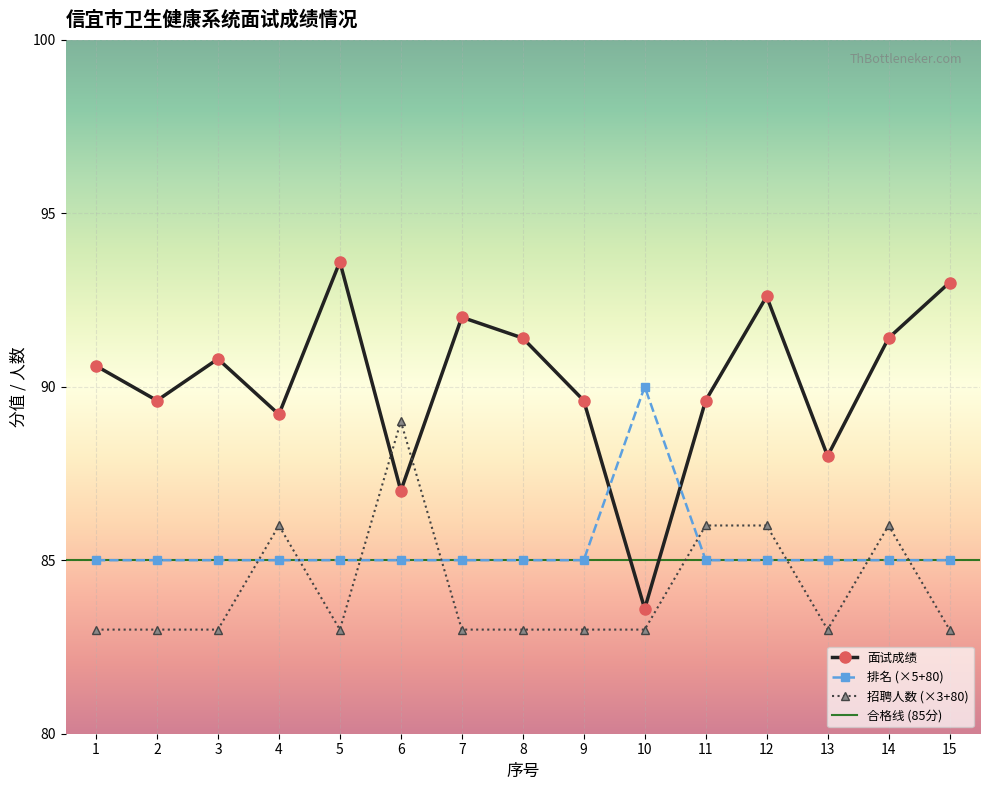

Which series has the largest total across all categories?

面试成绩